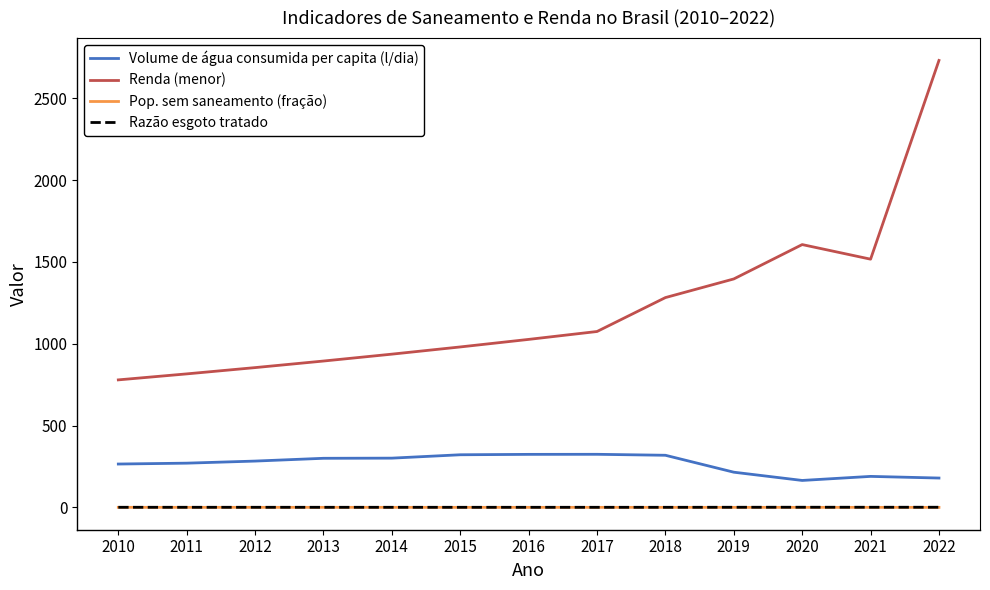

Which series has the largest range (max minus min)?

Renda (menor)